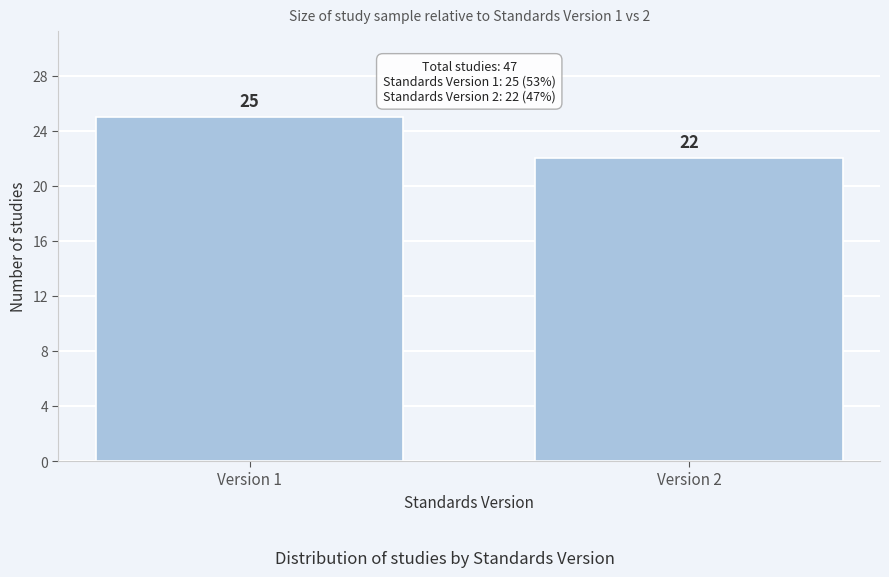

Reading left to right, extract all data points from this chart.

25	22